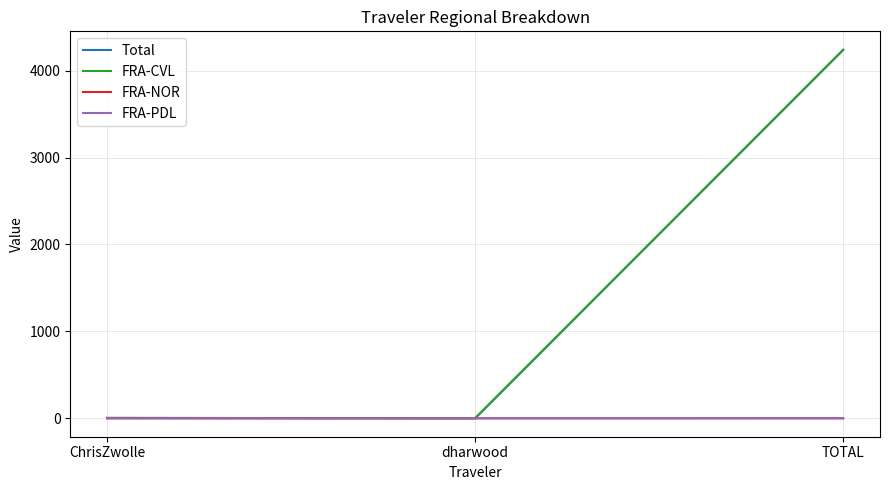

The Total series shows 4241.0 at TOTAL. True or false?

True